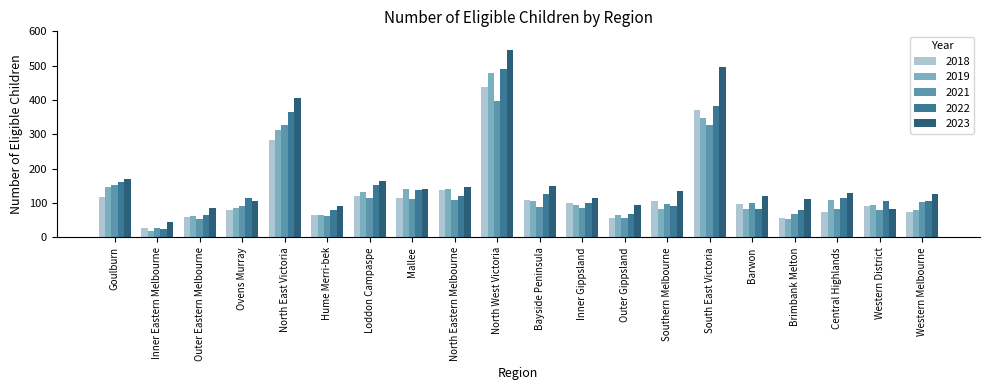

Which series has the largest range (max minus min)?

2023